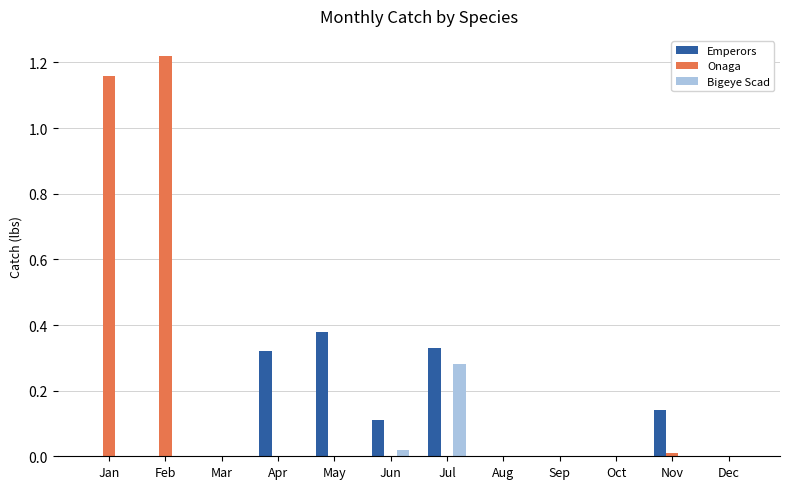

The Onaga series shows 0.0 at May. True or false?

True